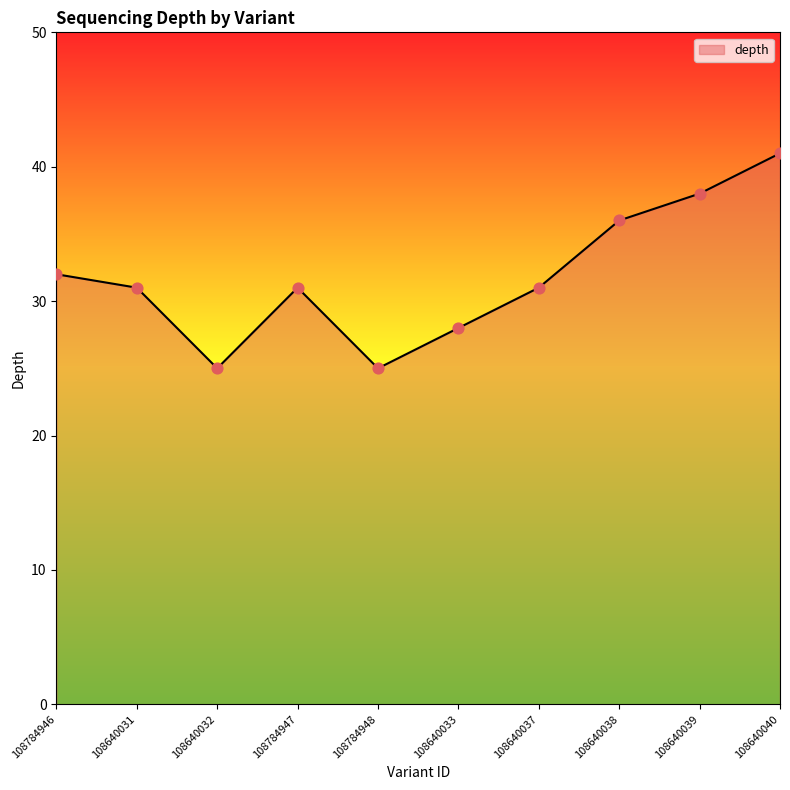

Which has a higher value, 108640040 or 108784946?

108640040